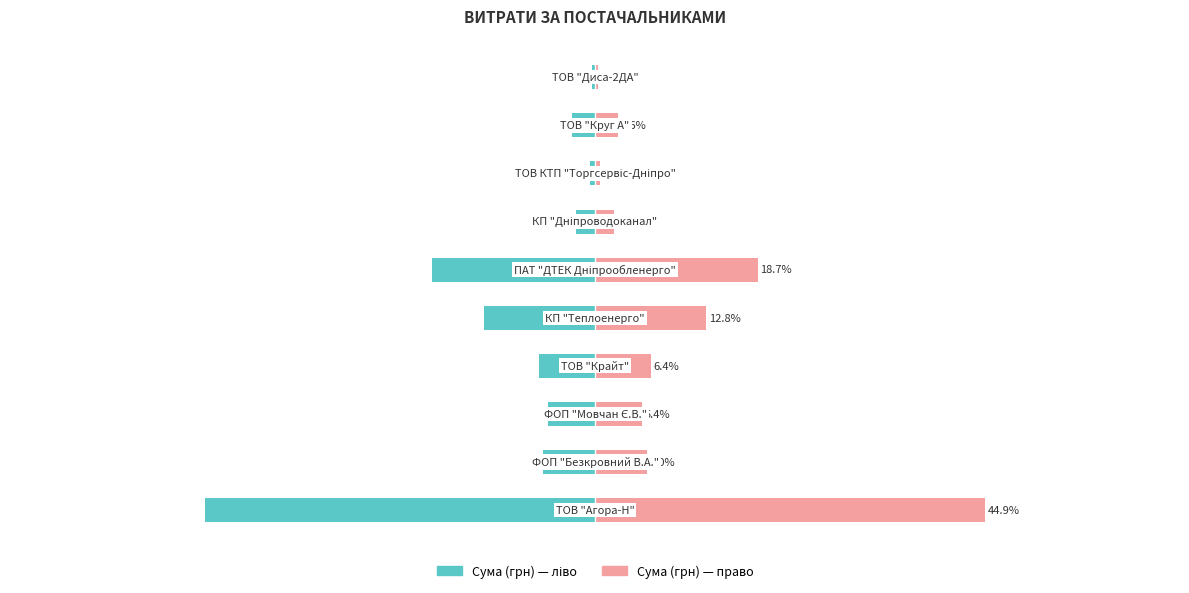

Rank the series at 5 from highest to lowest value.

Сума (грн) — право, Сума (грн) — ліво